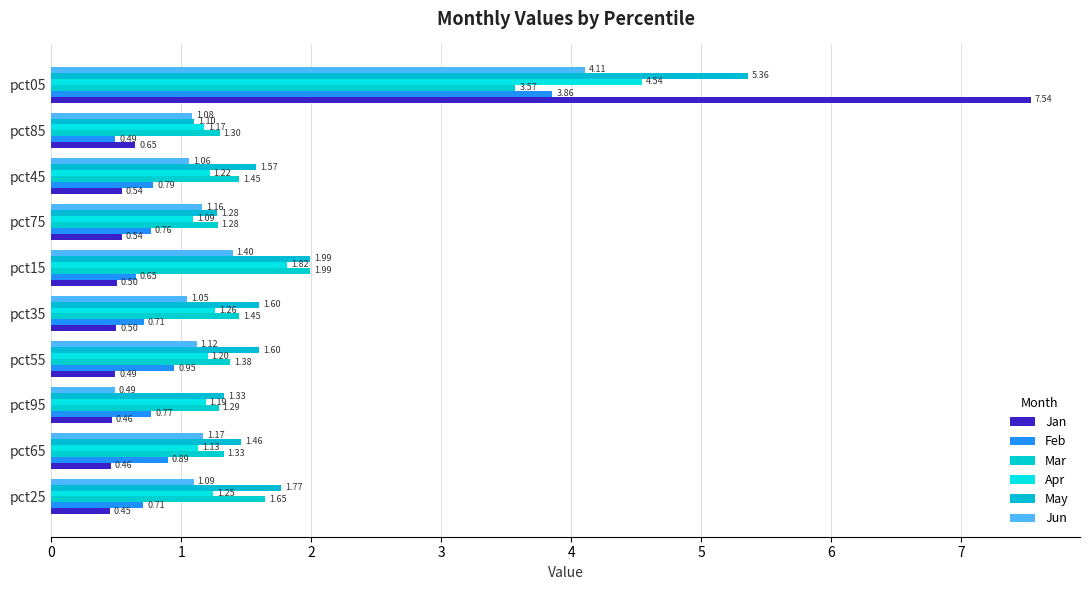

What are all the series names shown in the legend?

Jan, Feb, Mar, Apr, May, Jun